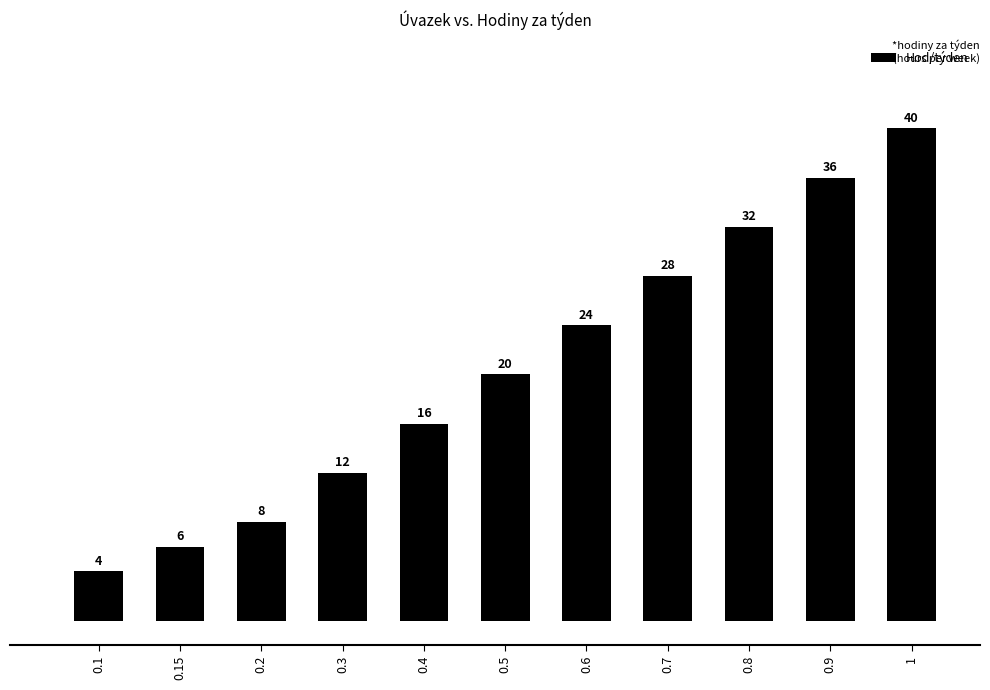

What position from the left is 0.2?

3